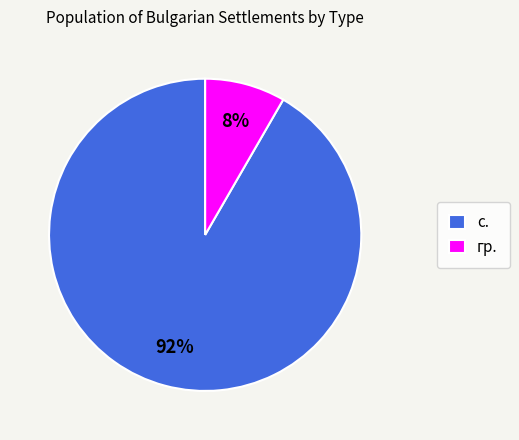

What is the largest slice in the pie chart?

с.